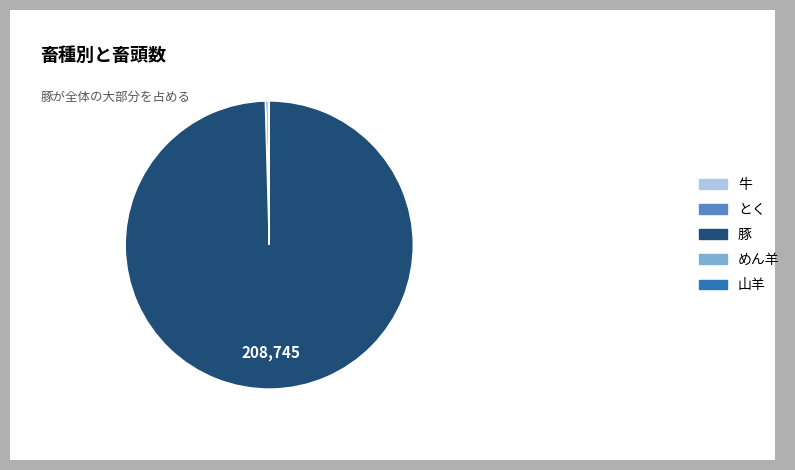

Does any single category account for the majority?

Yes